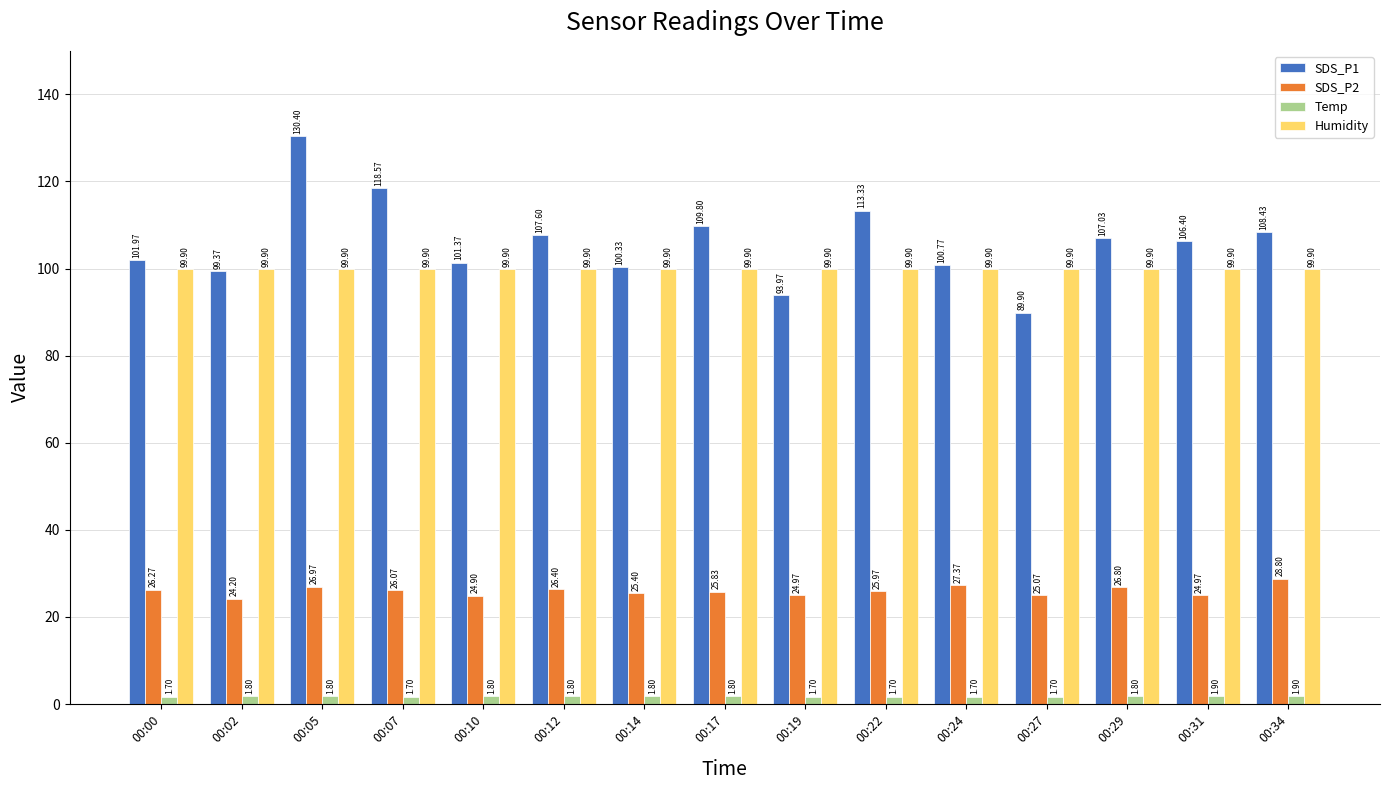

How many groups of bars are there?

15